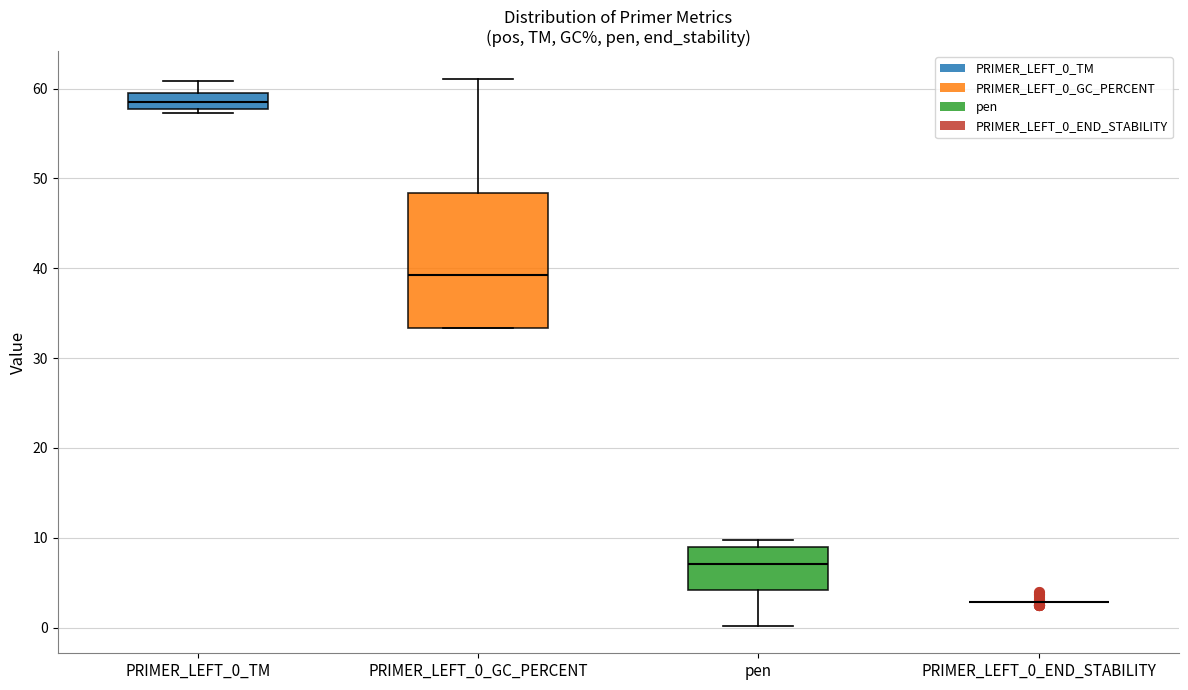

Where does the median line of the box for pen sit on the y-axis? The values are not printed on the chart, so give them approximately, as read against the axis.

7